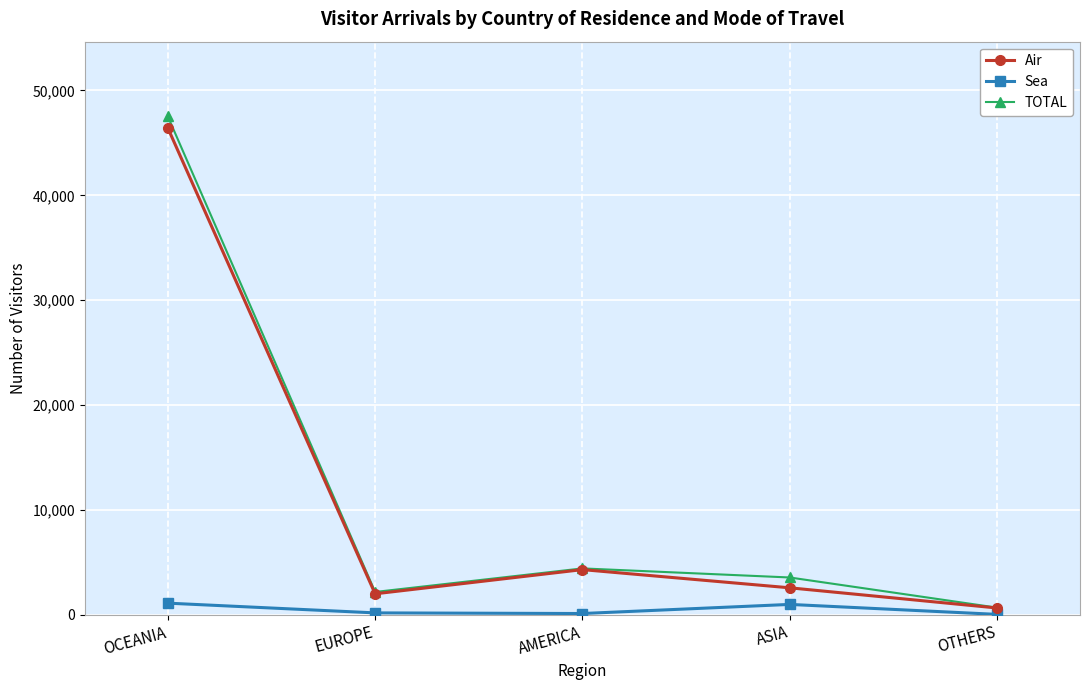

Is the value of TOTAL at ASIA greater than the value of Sea at EUROPE?

Yes